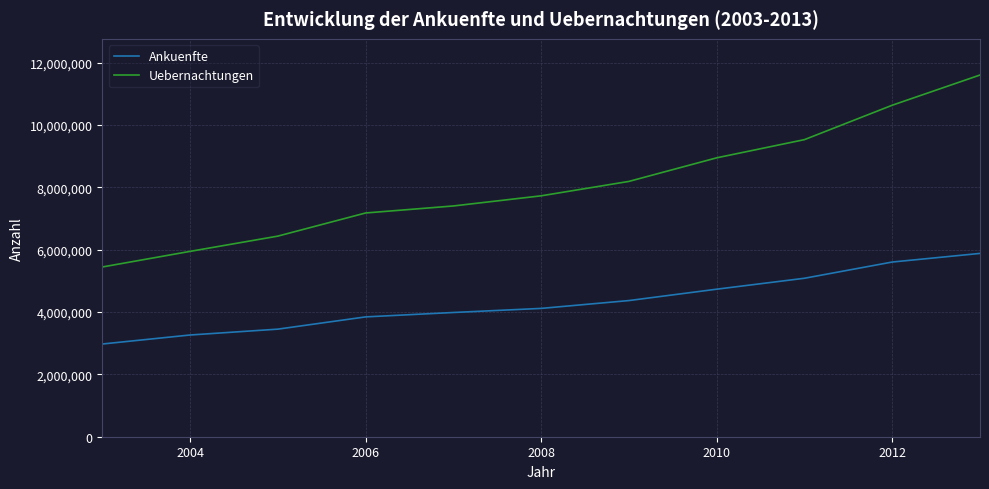

True or false: Uebernachtungen has more than 2 points higher than both neighbors.

False